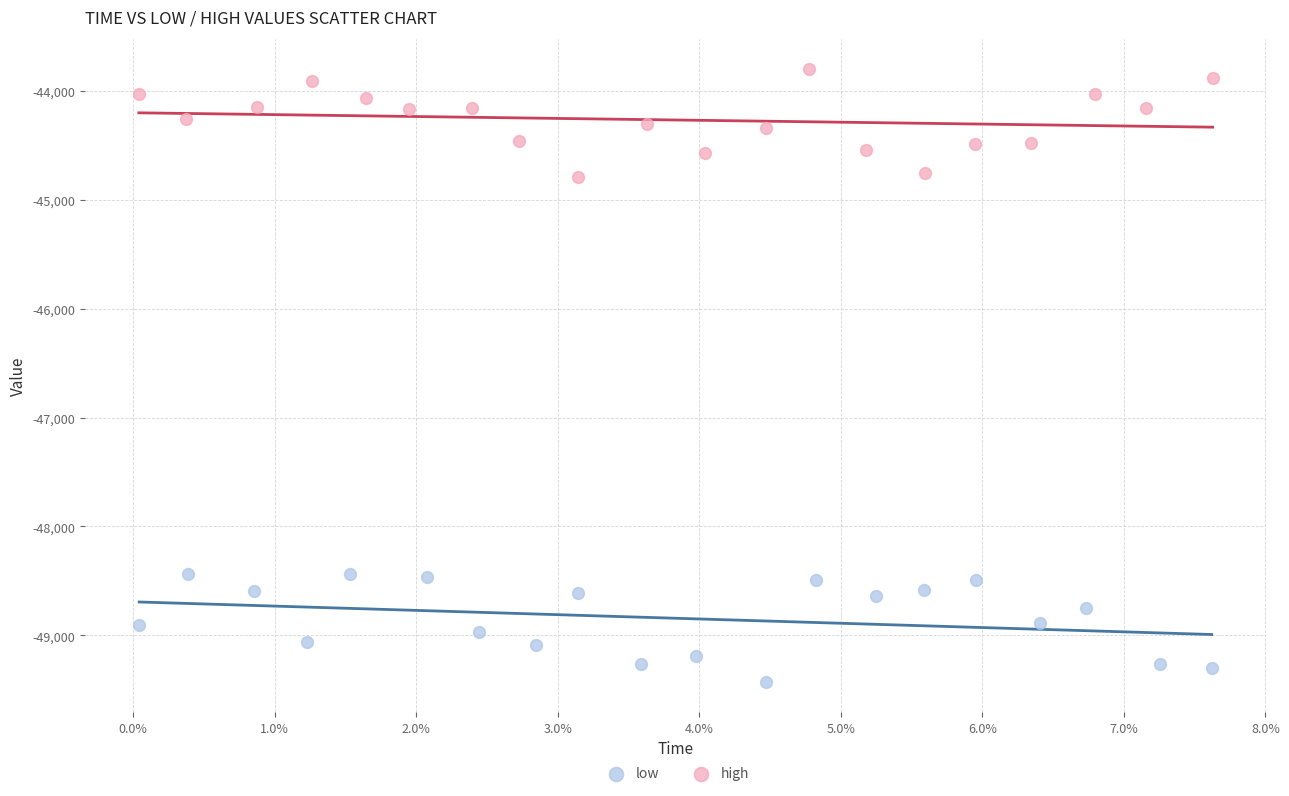

Which series reaches the maximum Y coordinate?

high